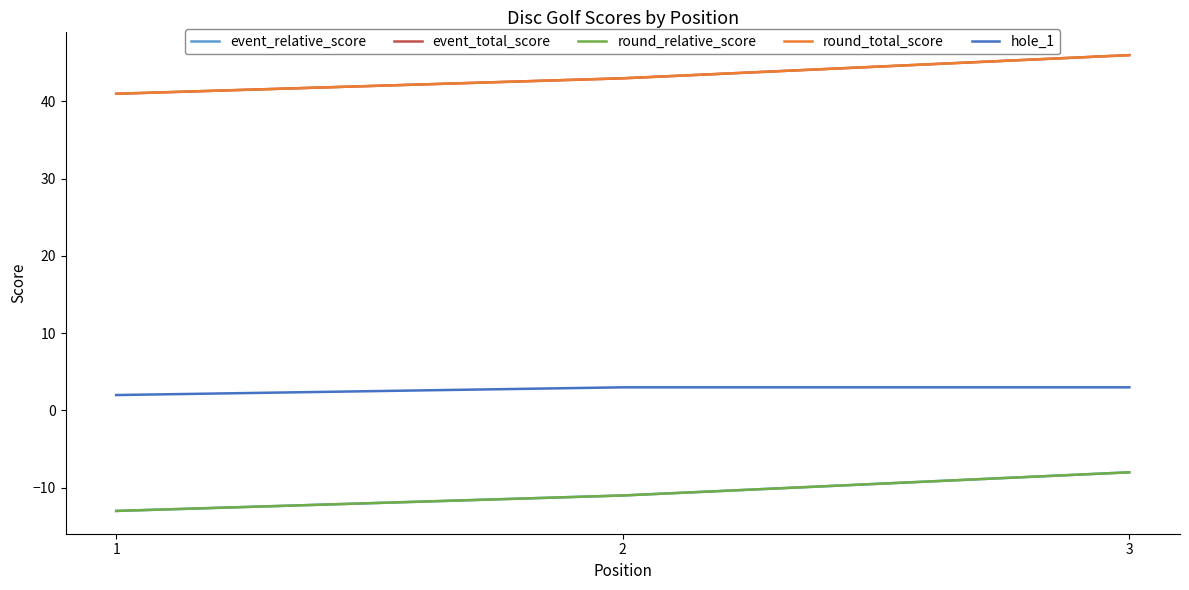

Is this an area chart (filled region under the line)?

No